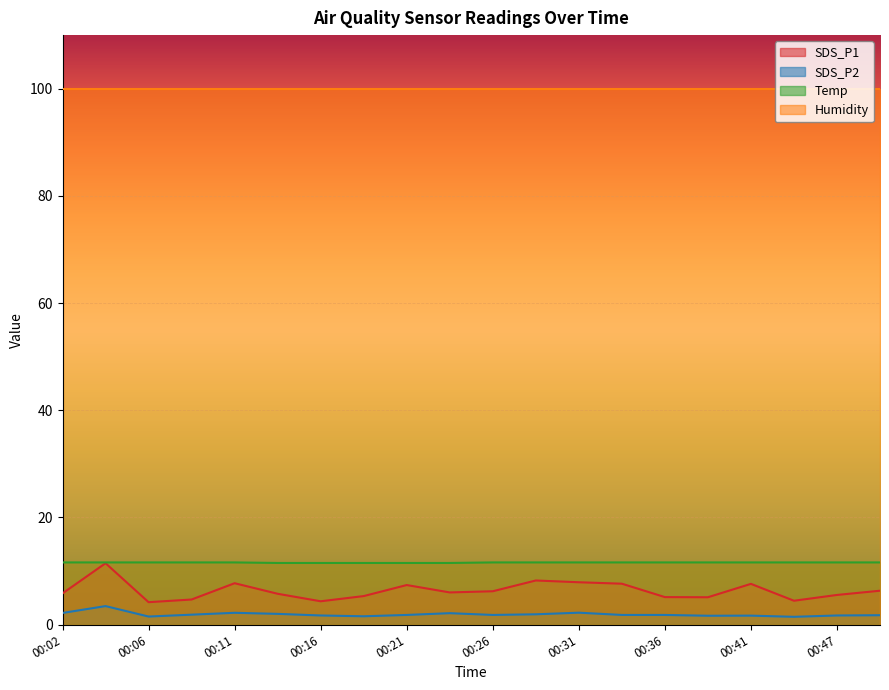

True or false: SDS_P2 has a value of 2.2 at 00:31.

True